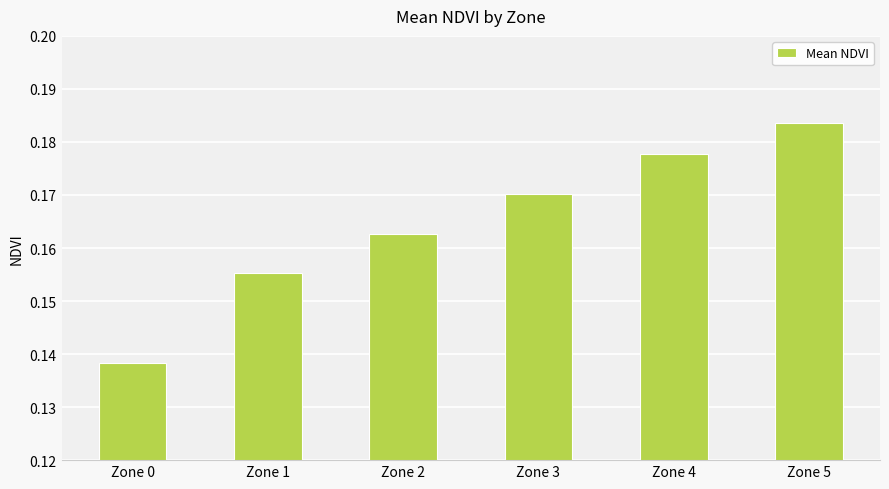

Count the number of data series in this chart.

1